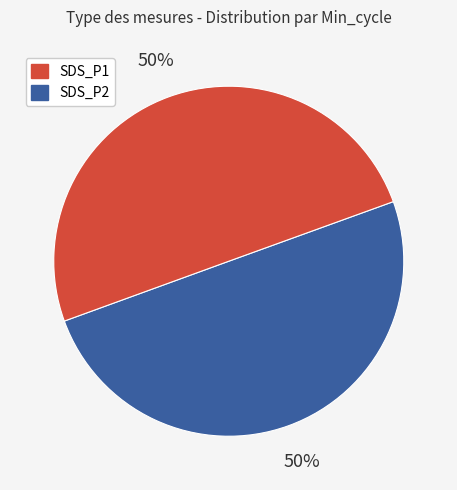

To the nearest percent, what is the average slice percentage?

50%